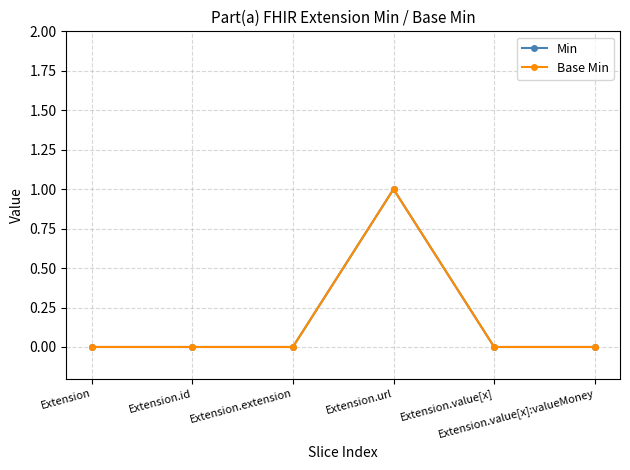

Which series has the largest total across all categories?

Min